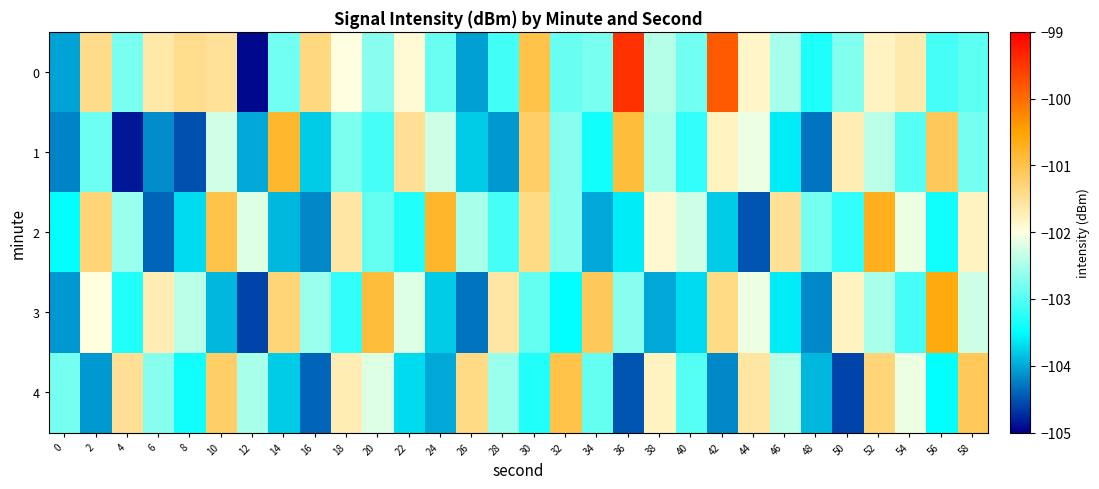

Reading left to right, what are all the values shown in this chart?

0: 0=-104.0	2=-101.4	4=-102.8	6=-101.6	8=-101.5	10=-101.5	12=-104.9	14=-102.8	16=-101.4	18=-102.0	20=-102.7	22=-101.9	24=-102.9	26=-104.0	28=-103.1	30=-101.0	32=-102.9	34=-102.8	36=-99.5	38=-102.4	40=-102.8	42=-99.8	44=-101.8	46=-102.5	48=-103.3	50=-102.7	52=-101.8	54=-101.7	56=-103.1	58=-103.0
1: 0=-104.2	2=-102.9	4=-104.9	6=-104.2	8=-104.5	10=-102.3	12=-104.0	14=-100.8	16=-103.8	18=-102.8	20=-103.1	22=-101.5	24=-102.3	26=-103.8	28=-104.1	30=-101.2	32=-102.7	34=-103.4	36=-100.9	38=-102.5	40=-103.2	42=-101.8	44=-102.1	46=-103.6	48=-104.3	50=-101.7	52=-102.4	54=-103.0	56=-101.1	58=-102.8
2: 0=-103.5	2=-101.3	4=-102.6	6=-104.4	8=-103.7	10=-101.0	12=-102.2	14=-103.9	16=-104.2	18=-101.6	20=-102.9	22=-103.3	24=-100.8	26=-102.5	28=-103.1	30=-101.4	32=-102.7	34=-104.0	36=-103.6	38=-101.9	40=-102.3	42=-103.8	44=-104.5	46=-101.5	48=-102.8	50=-103.2	52=-100.7	54=-102.1	56=-103.4	58=-101.8
3: 0=-104.1	2=-102.0	4=-103.3	6=-101.7	8=-102.4	10=-103.9	12=-104.6	14=-101.3	16=-102.6	18=-103.2	20=-100.9	22=-102.2	24=-103.8	26=-104.3	28=-101.6	30=-102.9	32=-103.5	34=-101.1	36=-102.7	38=-104.0	40=-103.7	42=-101.4	44=-102.1	46=-103.6	48=-104.2	50=-101.8	52=-102.5	54=-103.1	56=-100.6	58=-102.3
4: 0=-102.8	2=-104.1	4=-101.5	6=-102.7	8=-103.4	10=-101.2	12=-102.5	14=-103.8	16=-104.4	18=-101.7	20=-102.2	22=-103.7	24=-104.0	26=-101.4	28=-102.6	30=-103.3	32=-101.0	34=-102.9	36=-104.5	38=-101.8	40=-103.0	42=-104.2	44=-101.6	46=-102.4	48=-103.9	50=-104.6	52=-101.3	54=-102.1	56=-103.5	58=-101.1